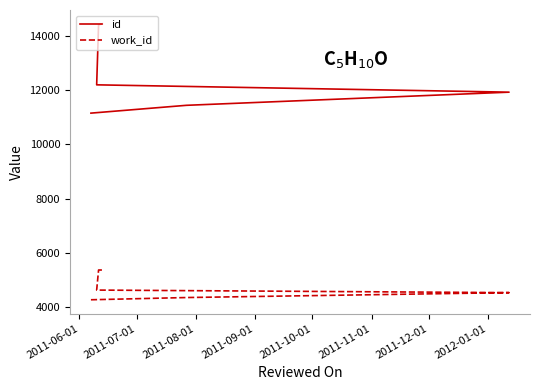

Which series has the largest range (max minus min)?

id